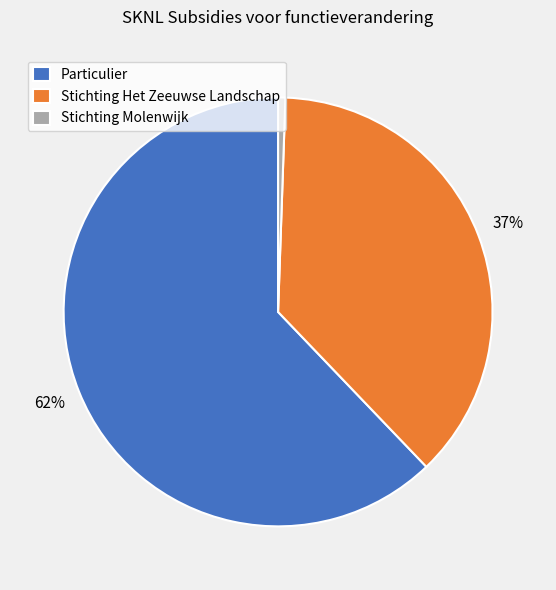

To the nearest percent, what is the average slice percentage?

33%